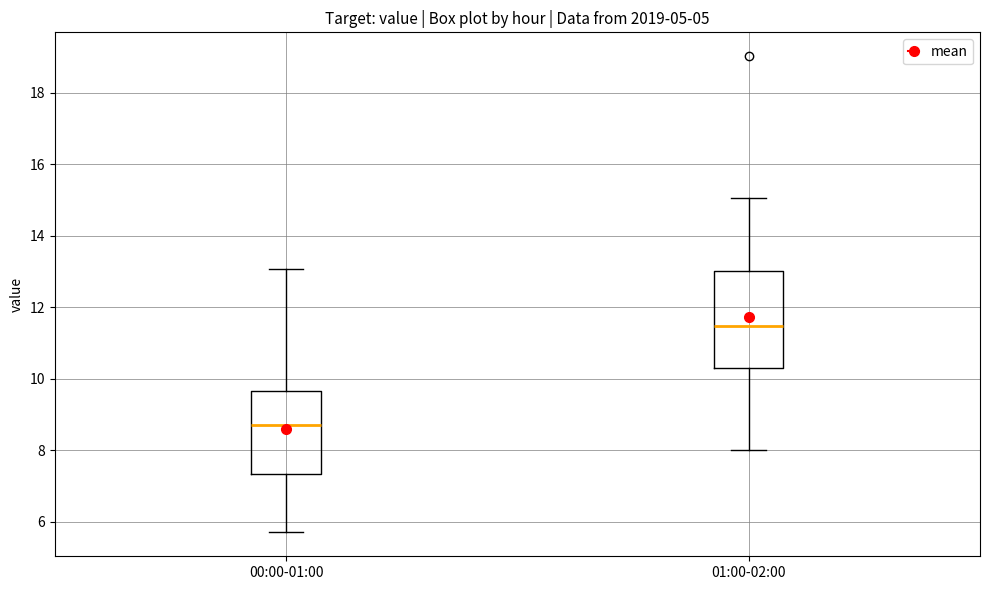

Reading left to right, read every box against the y-axis: the position of its median line, the range the box covers, and the ends of its whiskers. The values are not printed on the chart, so give them approximately, as read against the axis.

00:00-01:00: median 8.8, box 7.4 to 9.6, whiskers 5.8 to 13.0
01:00-02:00: median 11.4, box 10.4 to 13.0, whiskers 8.0 to 15.0